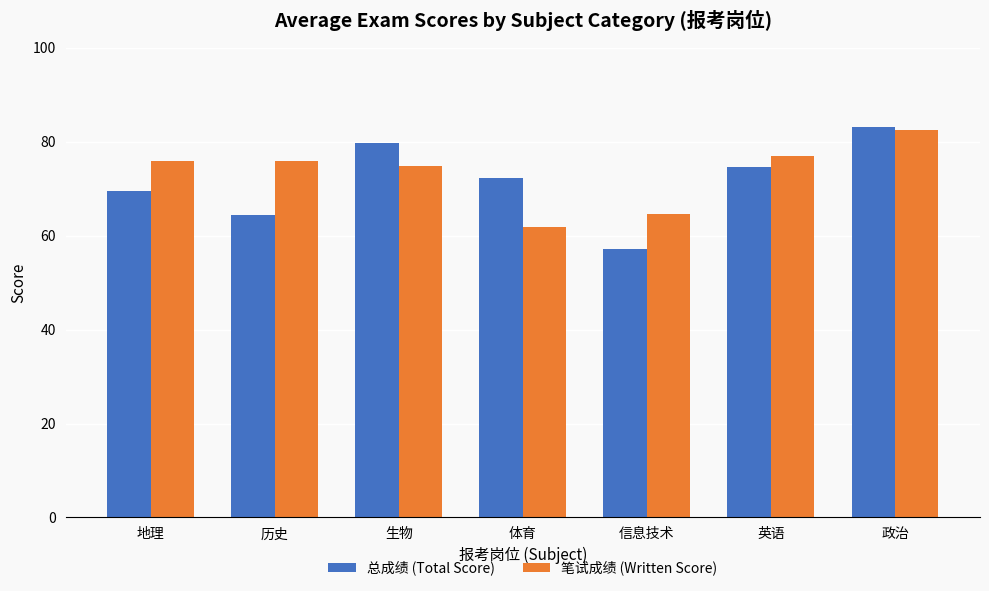

How many bars are there in total?

14